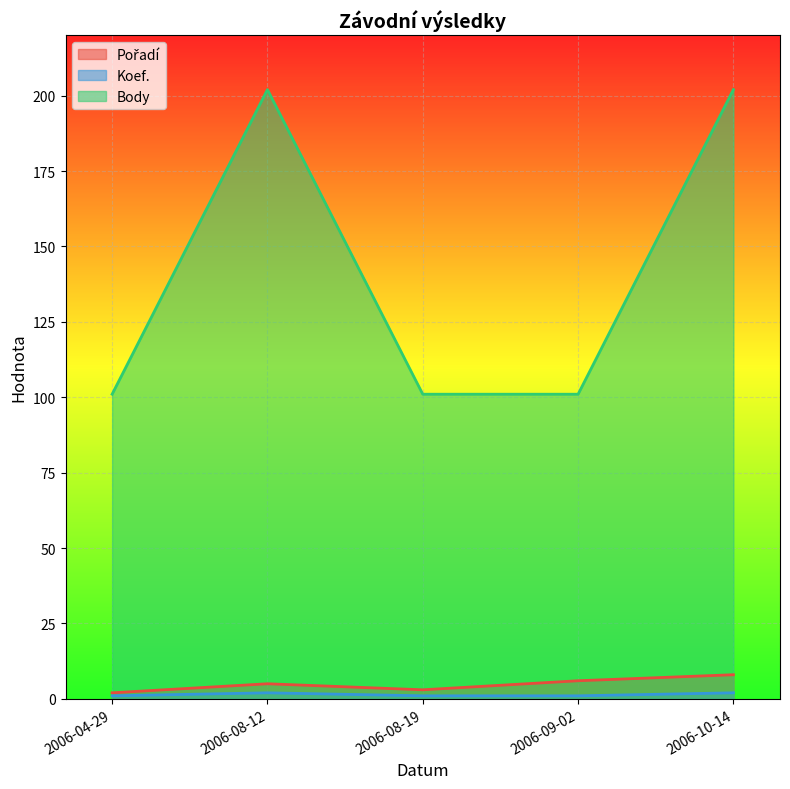

What is the highest value of the Koef. series?

2